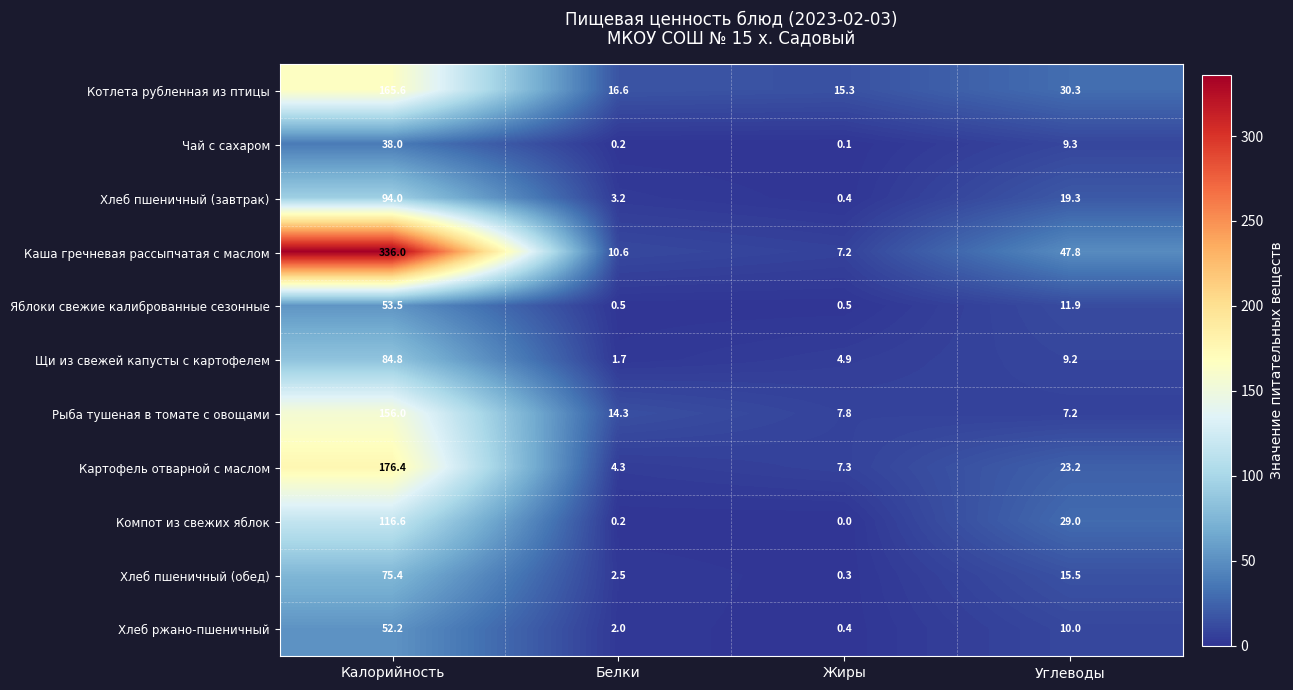

What is the difference between the highest and lowest values at Калорийность?

298.0